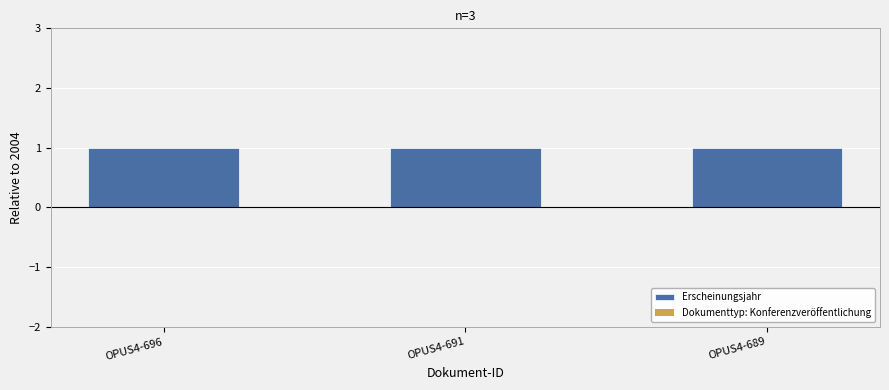

At which category is the sum across all series the highest?

OPUS4-696